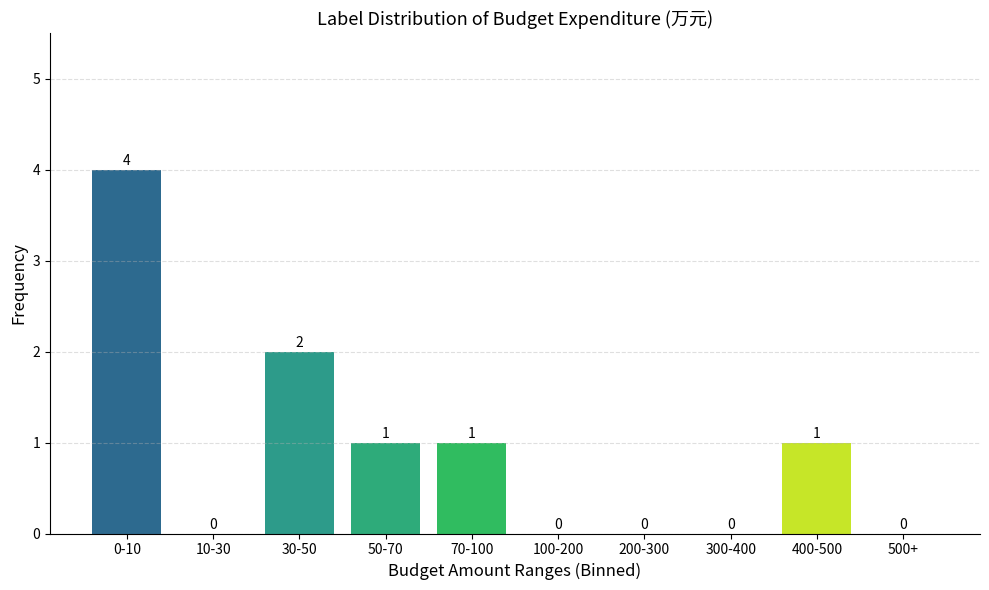

Reading left to right, what are all the values shown in this chart?

0-10=4	10-30=0	30-50=2	50-70=1	70-100=1	100-200=0	200-300=0	300-400=0	400-500=1	500+=0